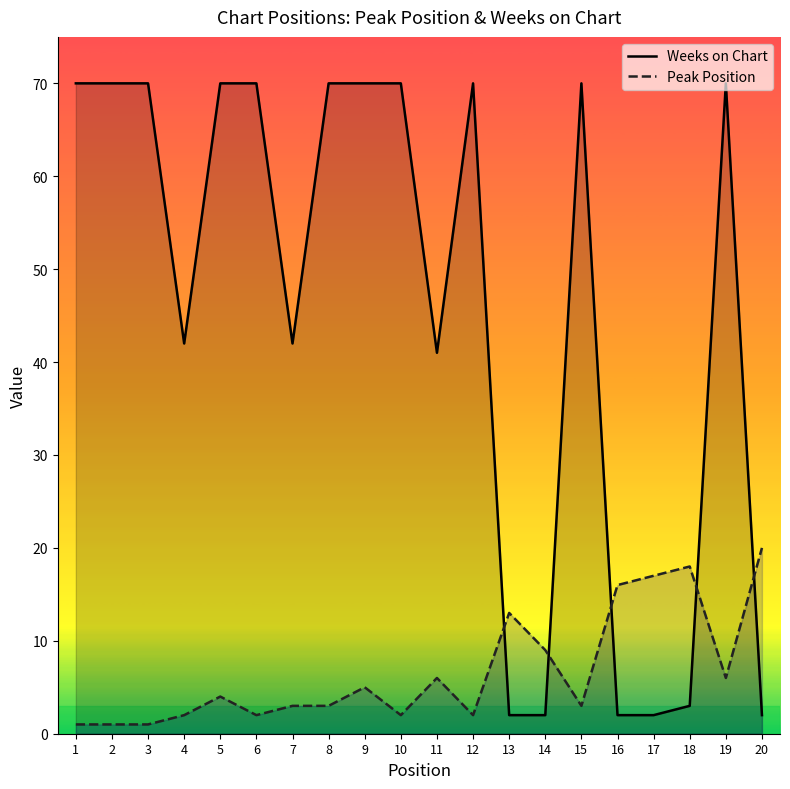

At how many categories does at least one series exceed 9?

19